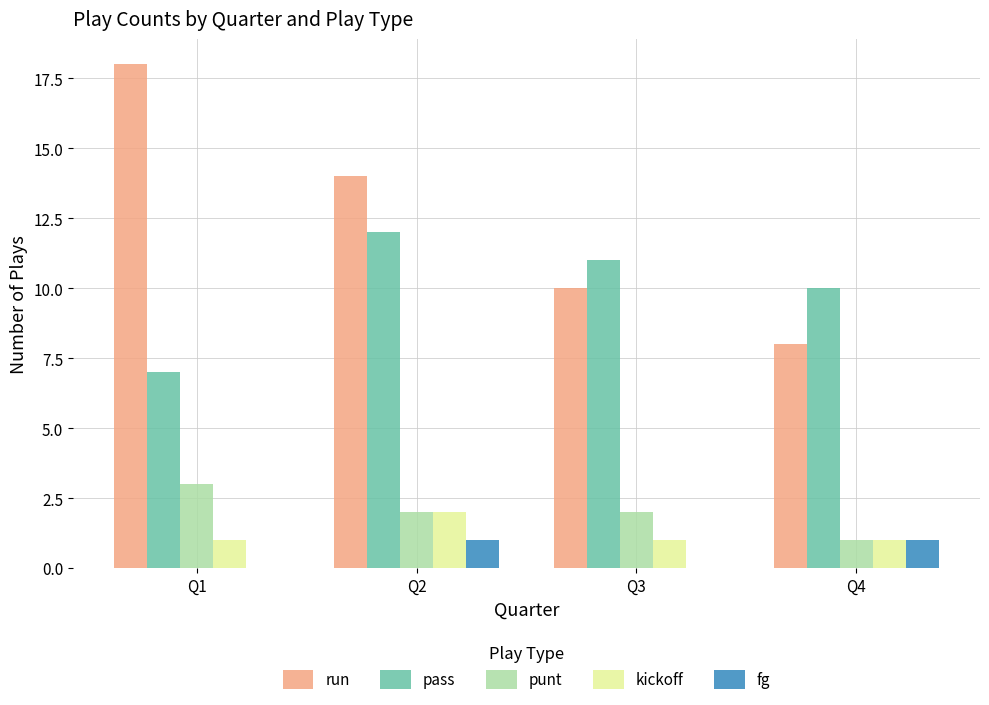

At which category is the sum across all series the highest?

Q2